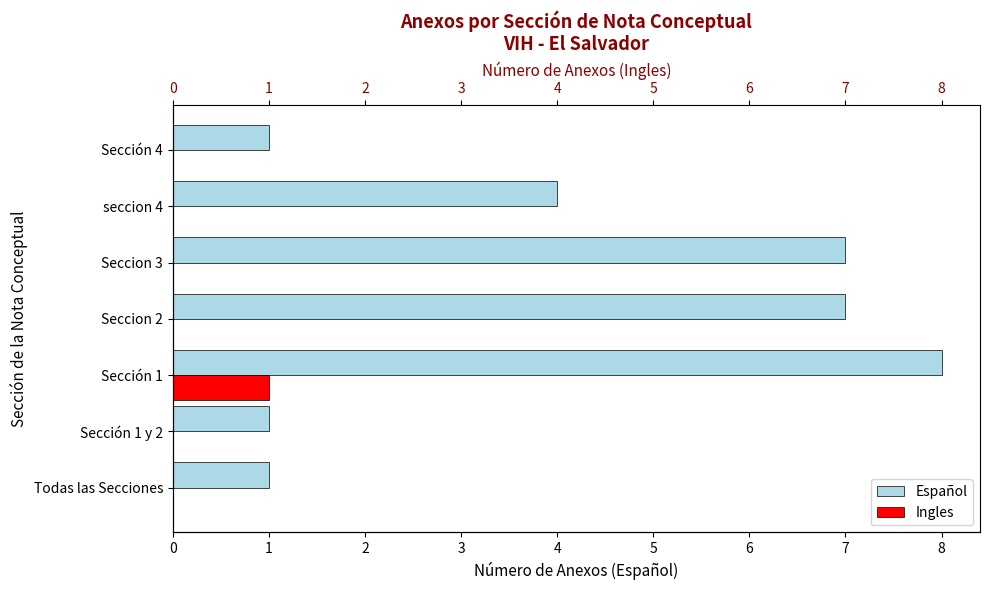

What is the maximum value for Ingles?

1